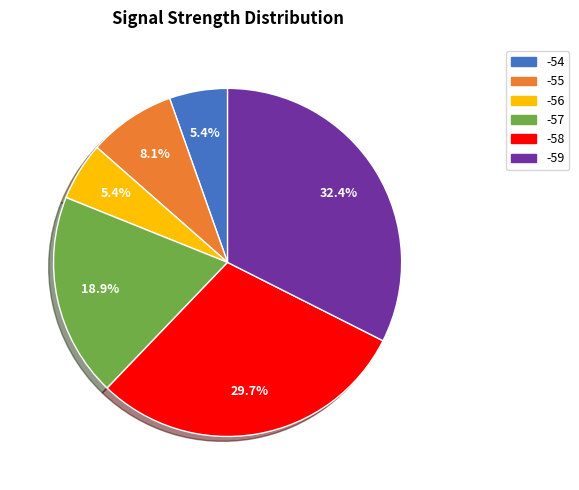

Is there any slice that represents more than half of the pie?

No